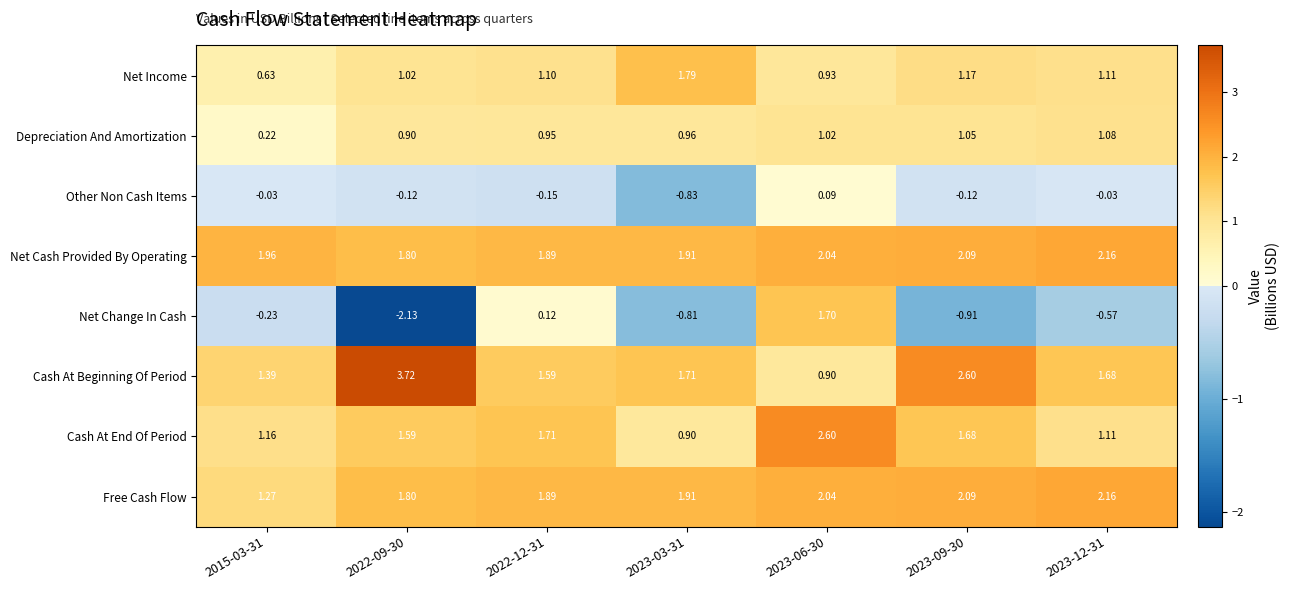

Rank the series at 2015-03-31 from lowest to highest value.

Net Change In Cash, Other Non Cash Items, Depreciation And Amortization, Net Income, Cash At End Of Period, Free Cash Flow, Cash At Beginning Of Period, Net Cash Provided By Operating